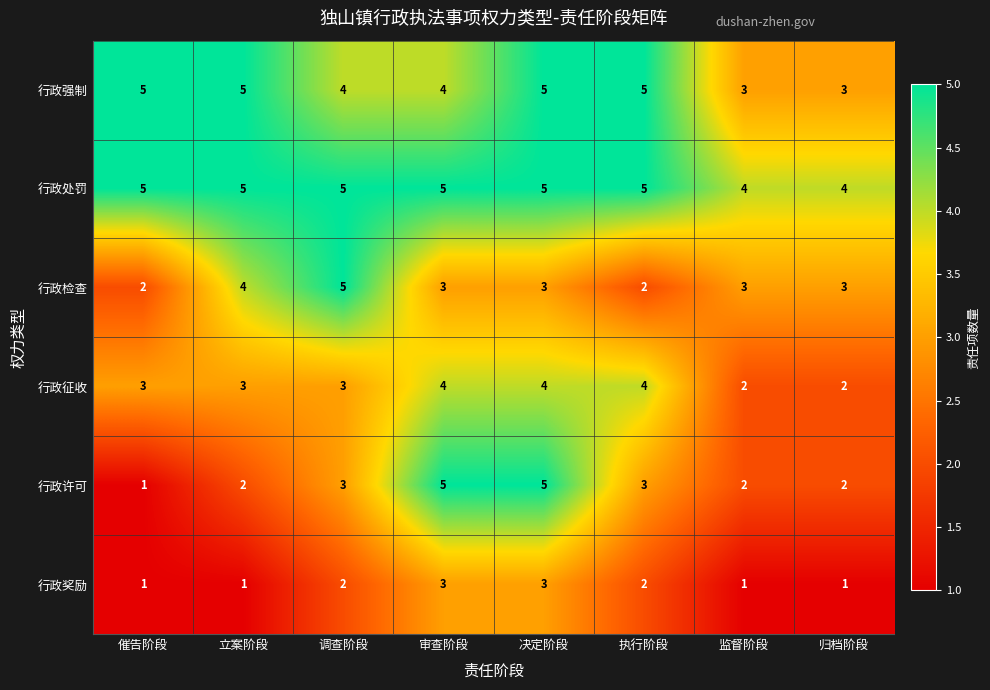

What is the maximum value shown in the chart?

5